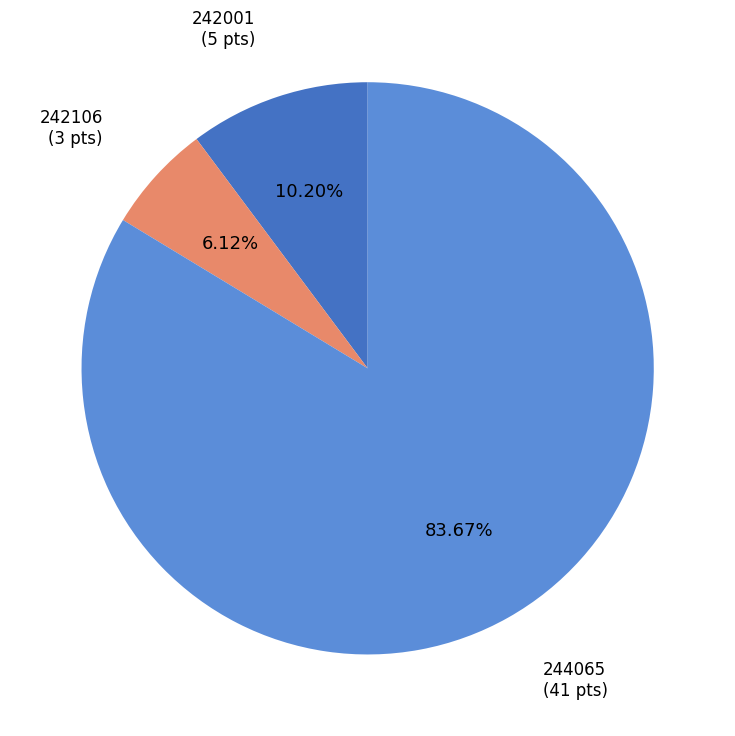

Count the number of slices in the pie.

3